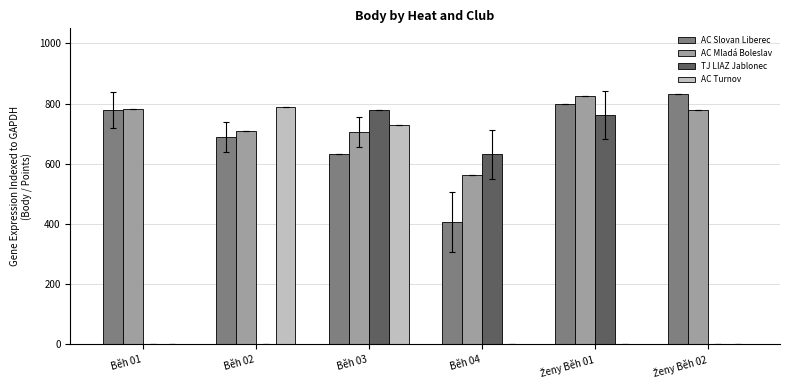

At which category is the sum across all series the highest?

Běh 03